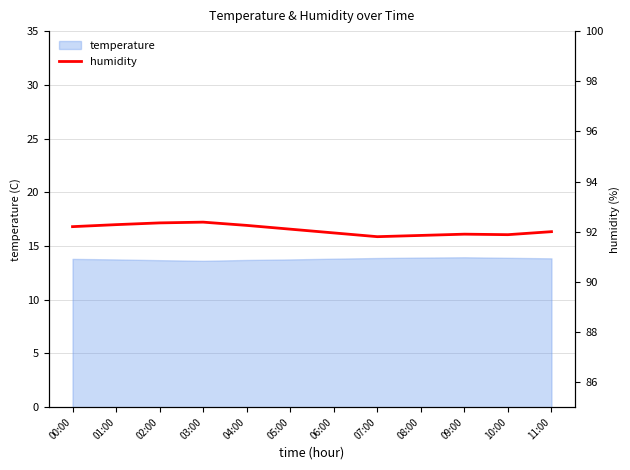

List the labels in order of value, smallest first.

07:00, 08:00, 10:00, 09:00, 06:00, 11:00, 05:00, 00:00, 04:00, 01:00, 02:00, 03:00